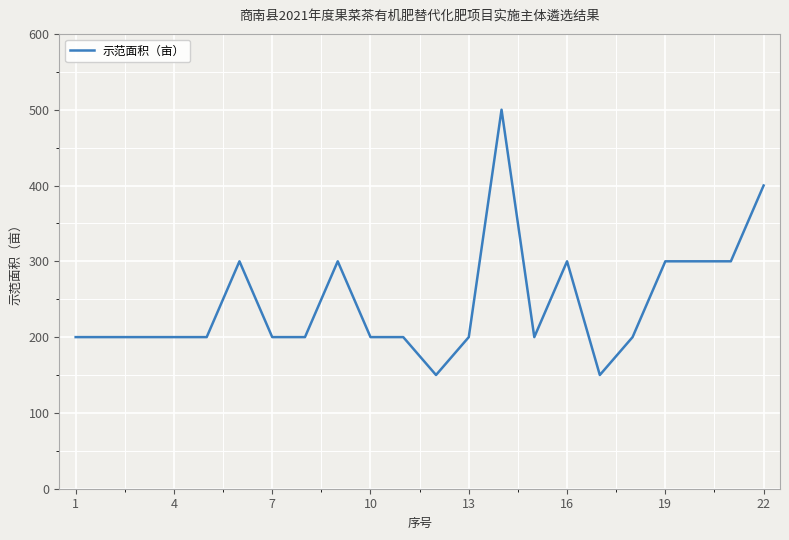

How many lines are shown in the chart?

1